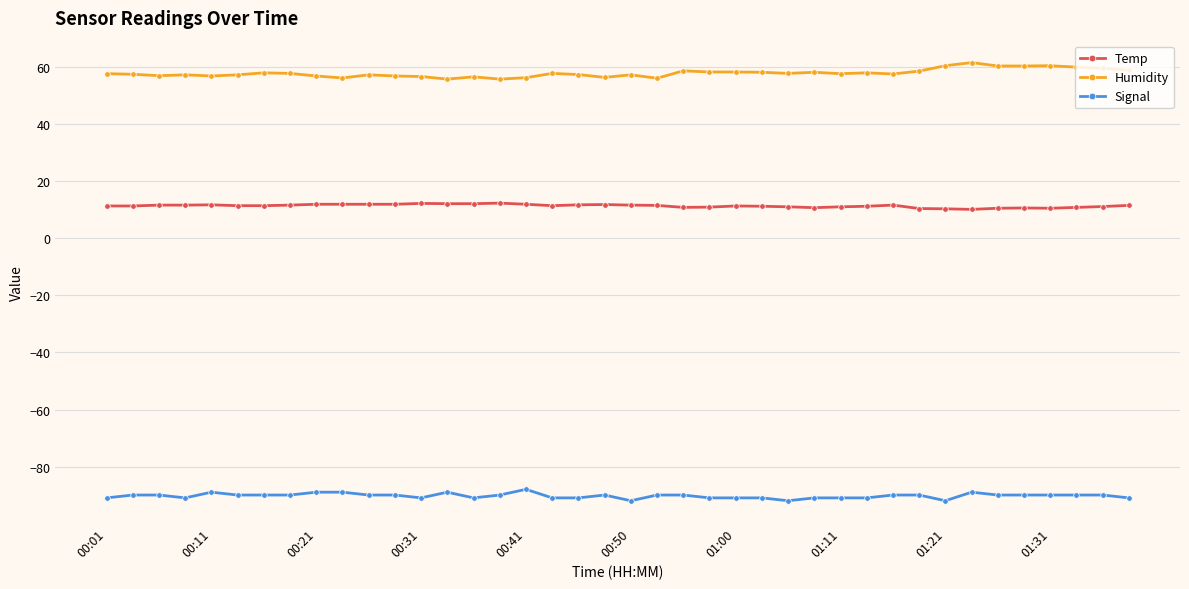

True or false: Signal has more than 2 points higher than both neighbors.

True